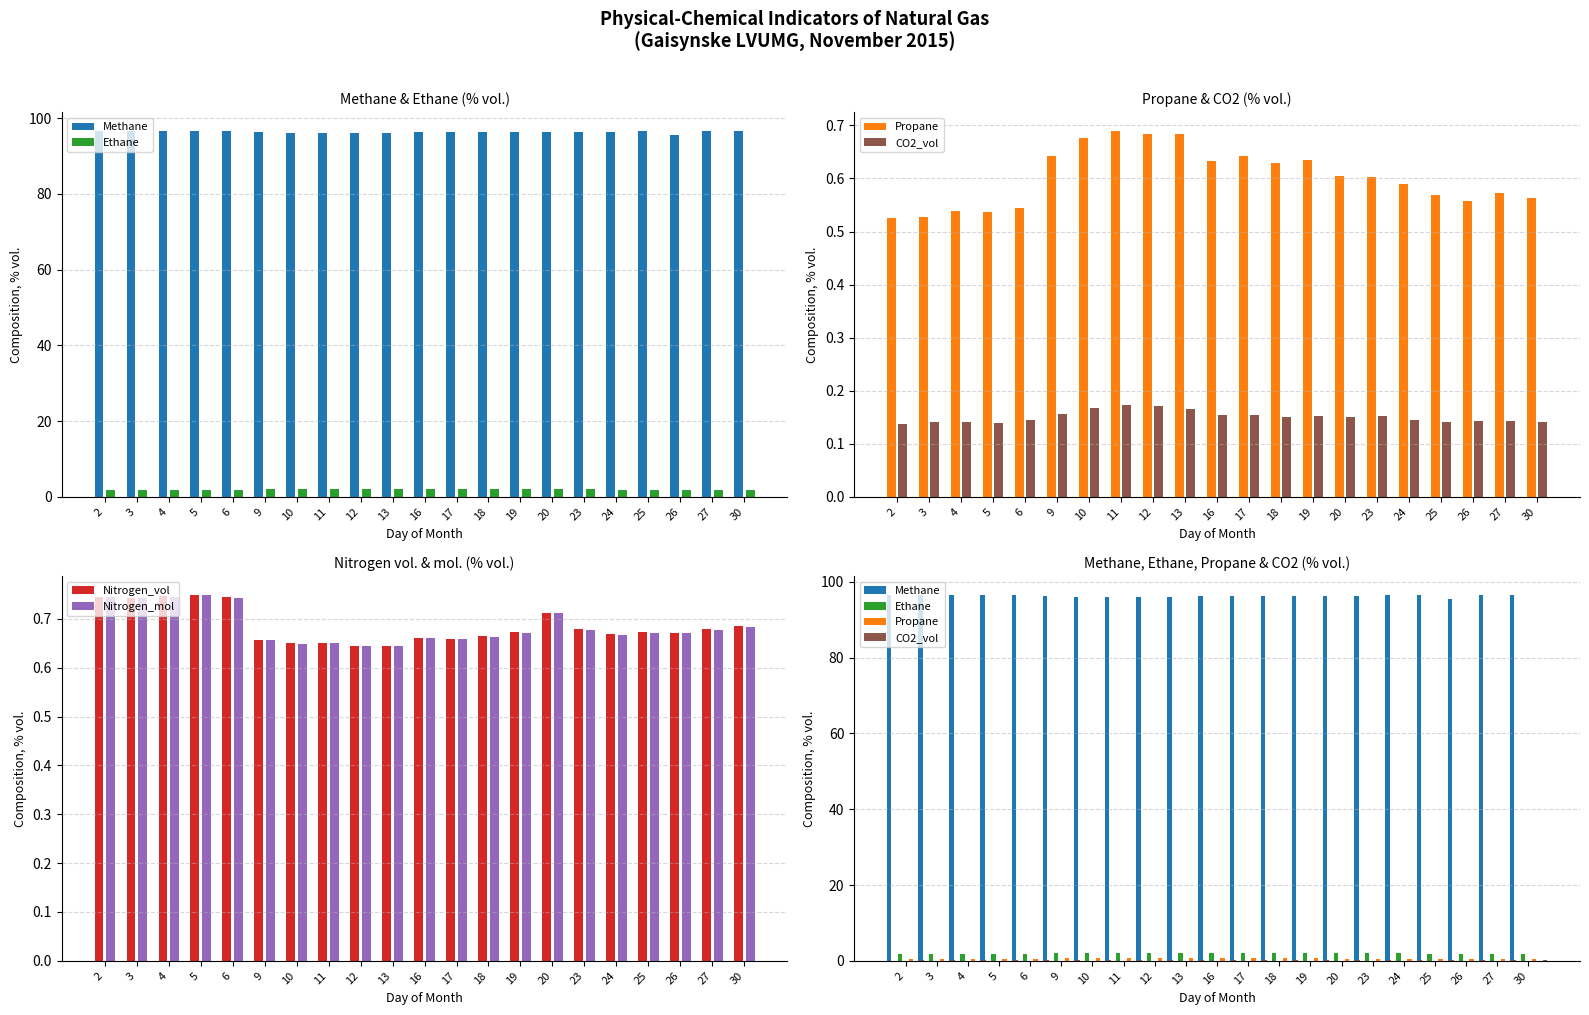

What is the greatest value displayed?

96.7